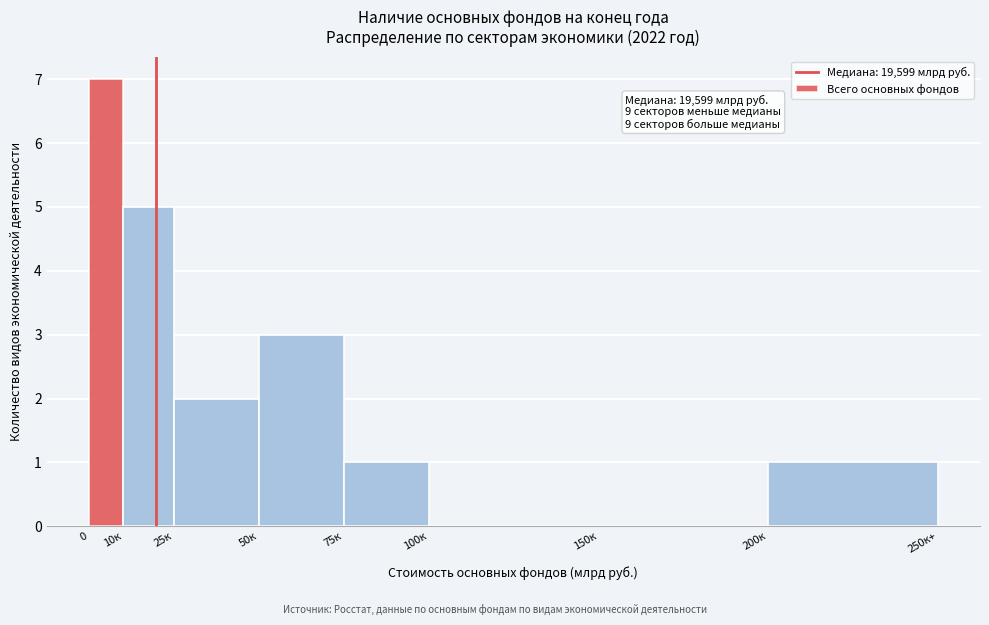

Reading left to right, transcribe all the data shown in this chart.

0=7	10к=5	25к=2	50к=3	75к=1	100к=0	150к=0	200к=1